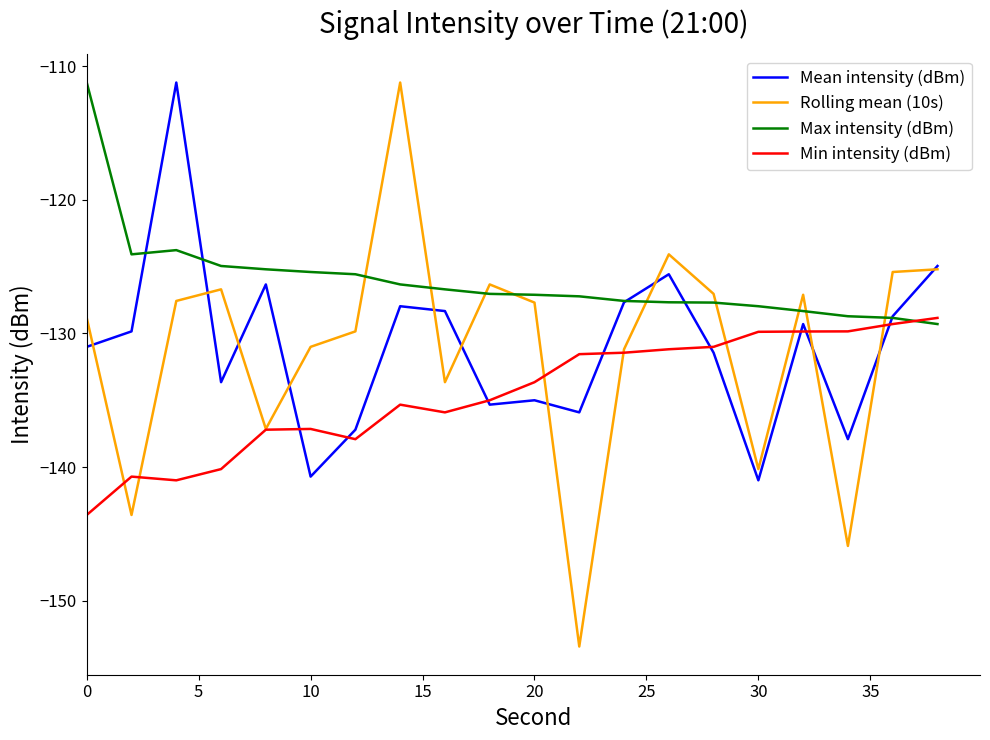

Which series ends up on top after the final intersection of Mean intensity (dBm) and Max intensity (dBm)?

Mean intensity (dBm)